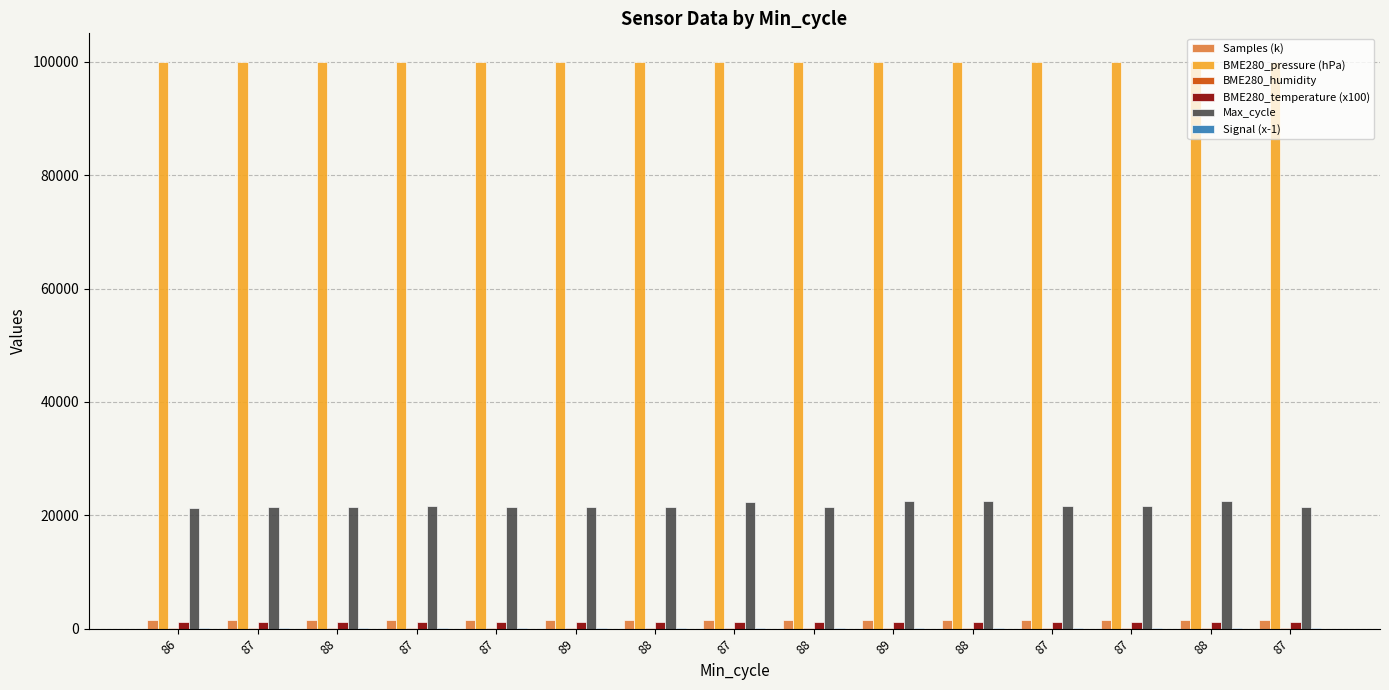

How many groups of bars are there?

15